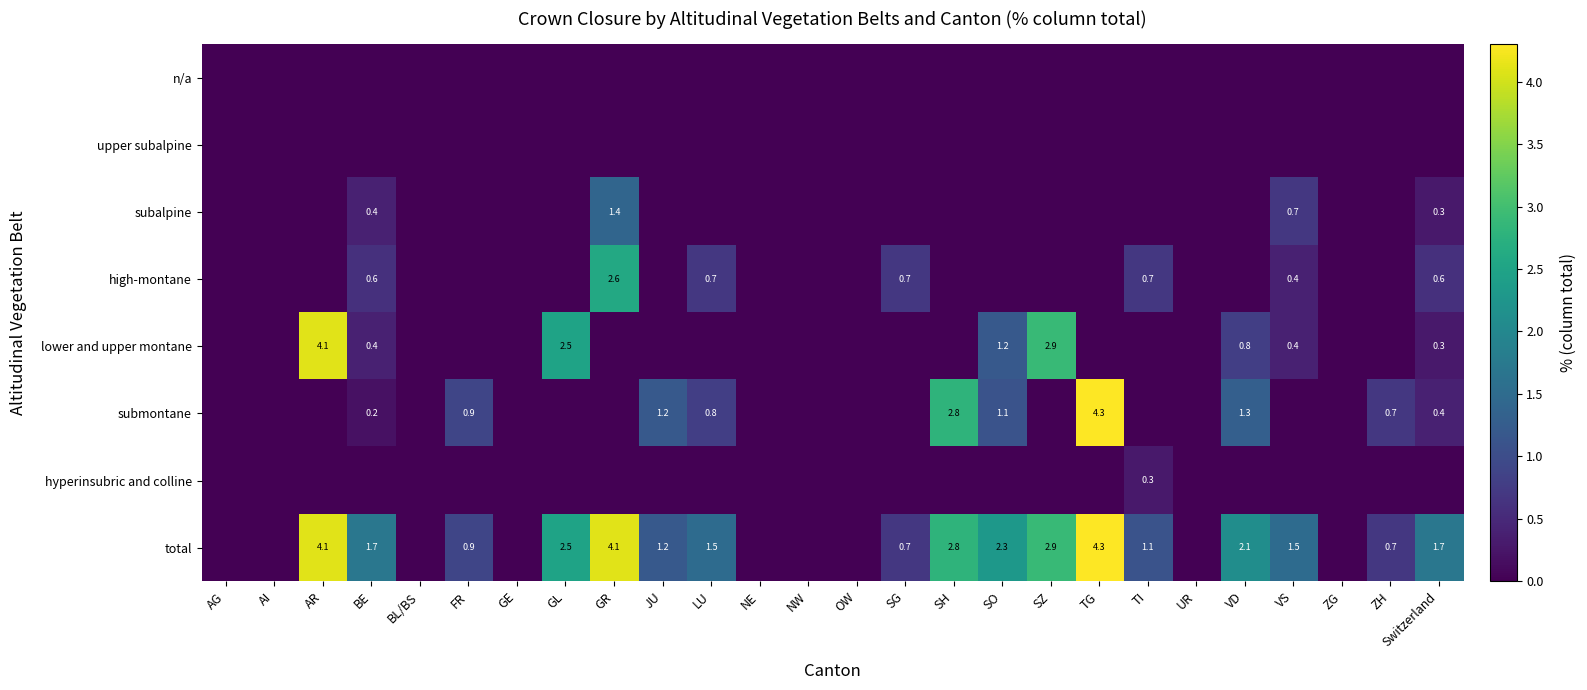

True or false: total has a value of 0.4 at FR.

False